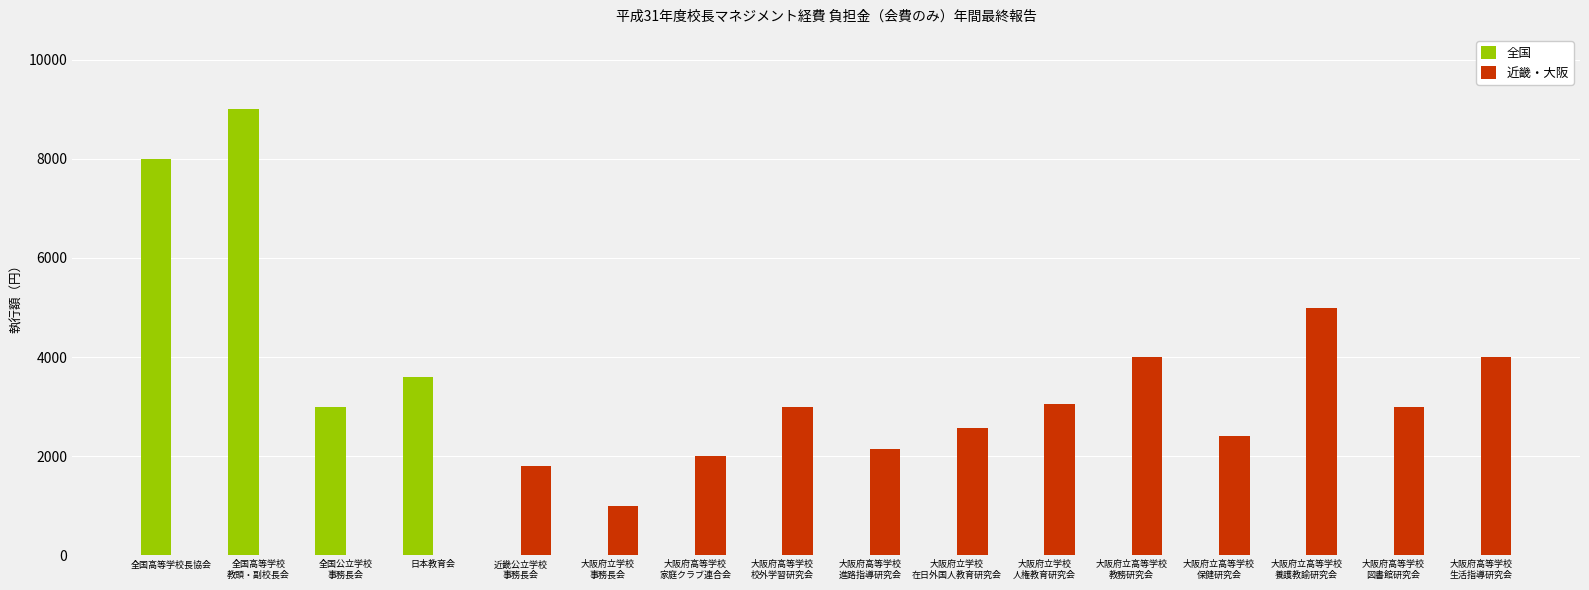

Where is 全国 nearest to the value 4500?

日本教育会